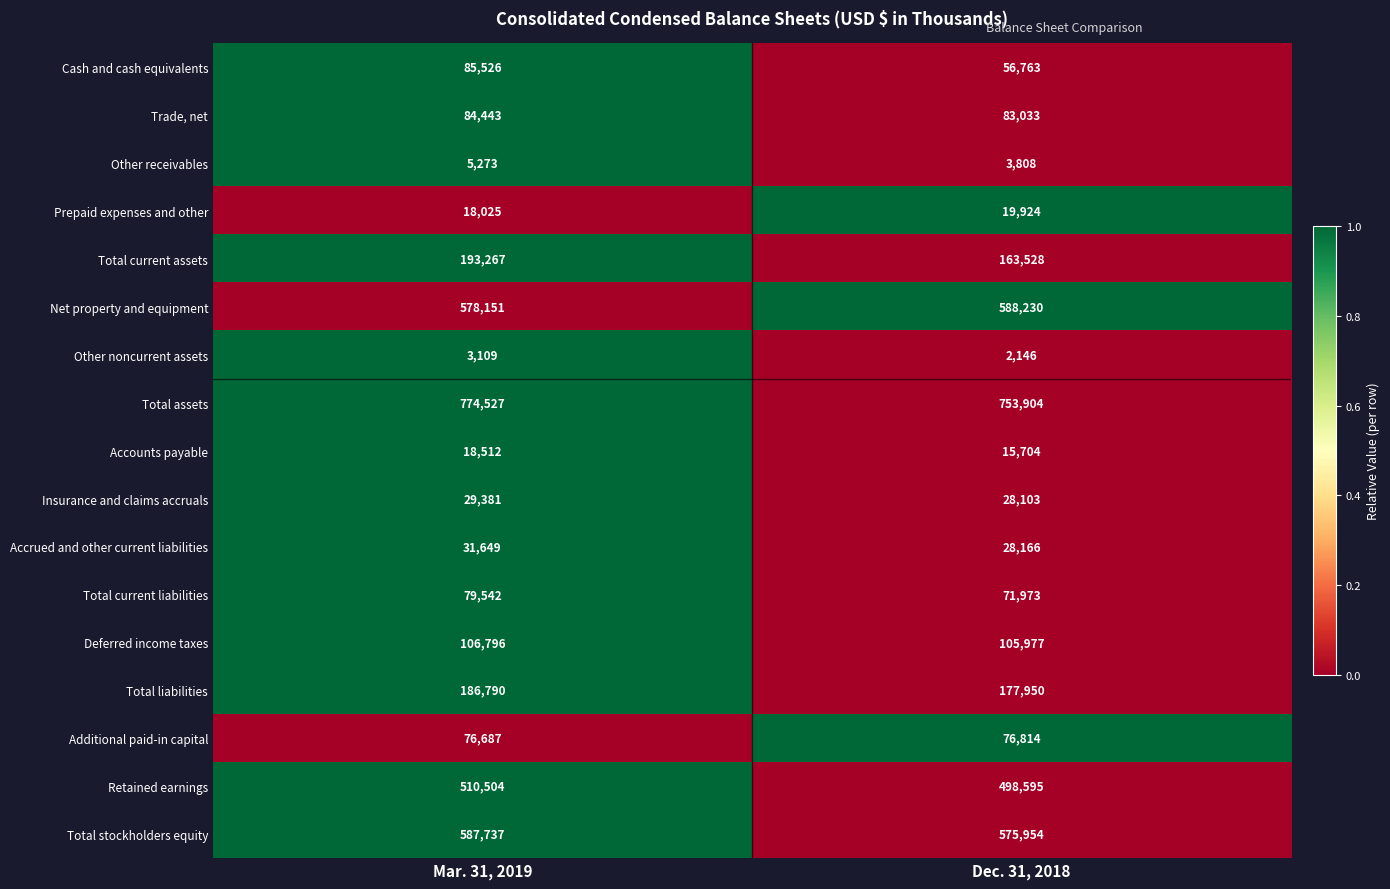

Which series has the widest spread of values?

Total current assets